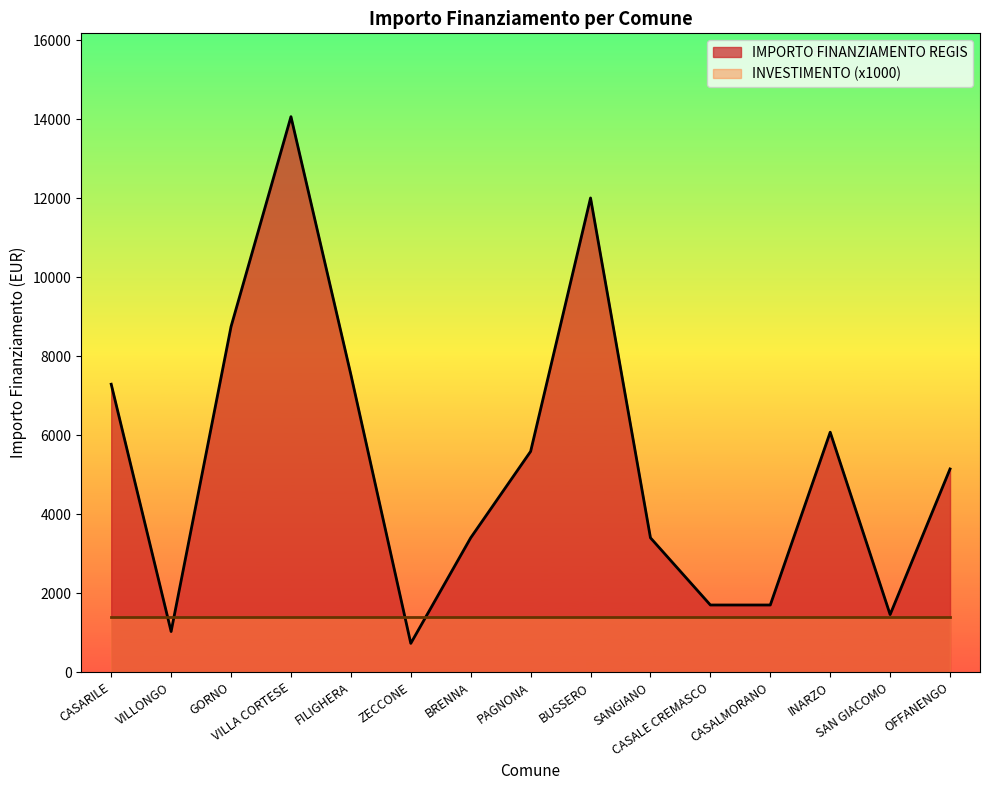

What is the minimum value shown in the chart?

729